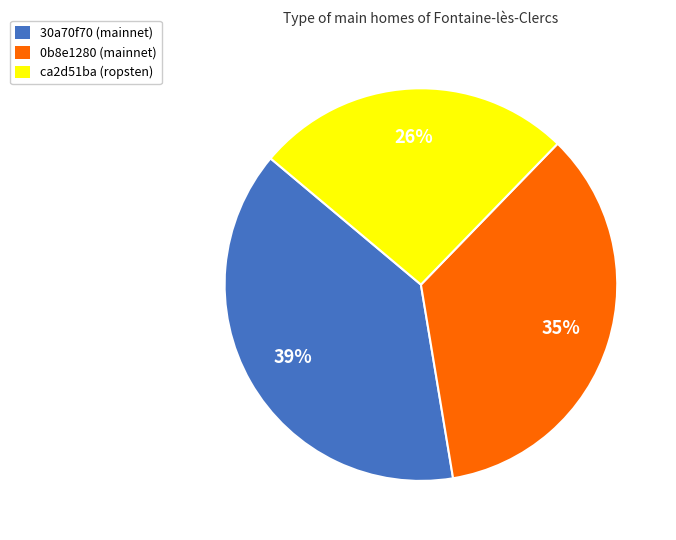

Which slice is the smallest?

ca2d51ba (ropsten)